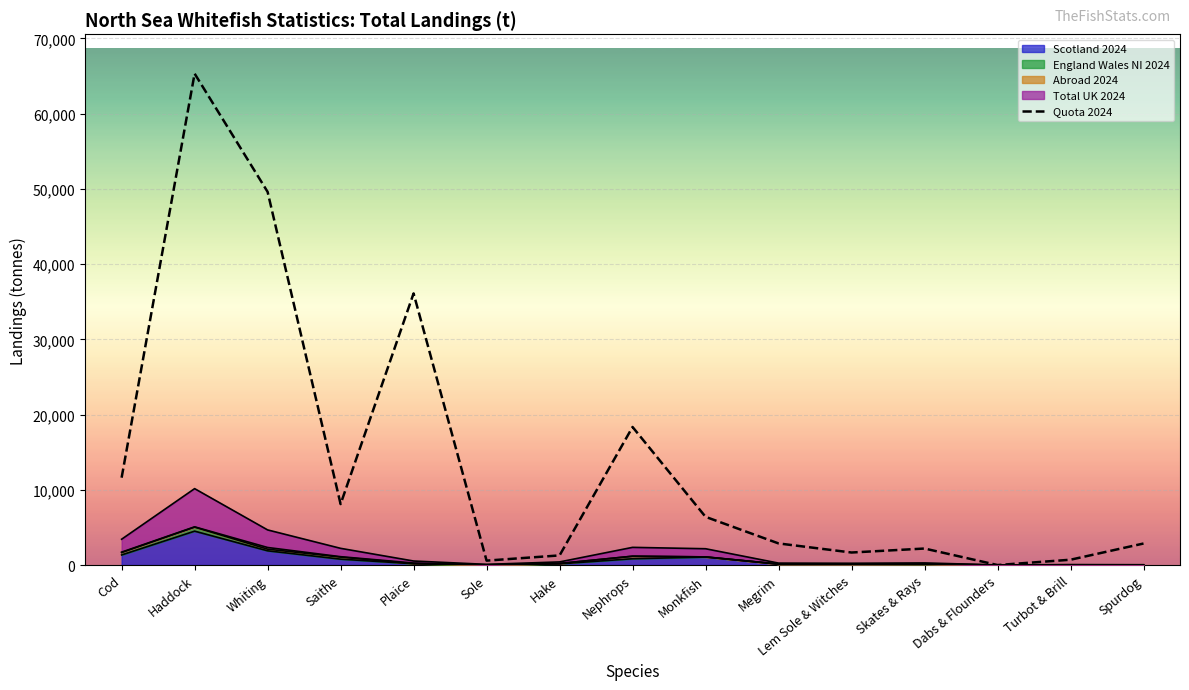

Reading left to right, extract all data points from this chart.

11613	65325	49607	8105	36109	587	1281	18350	6408	2874	1666	2195	0	708	2862